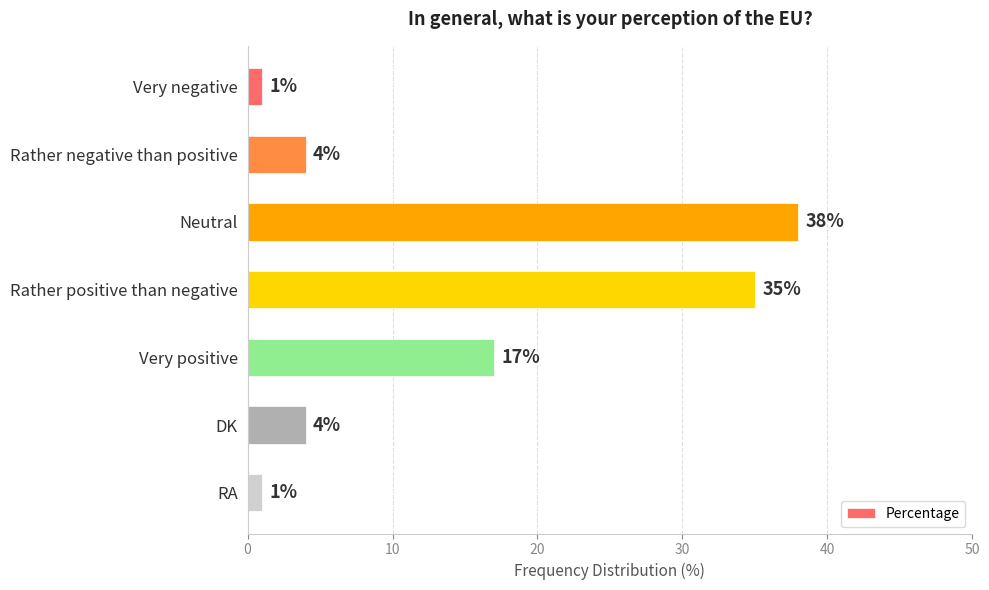

What is the label of the 6th bar from the bottom?

Rather negative than positive